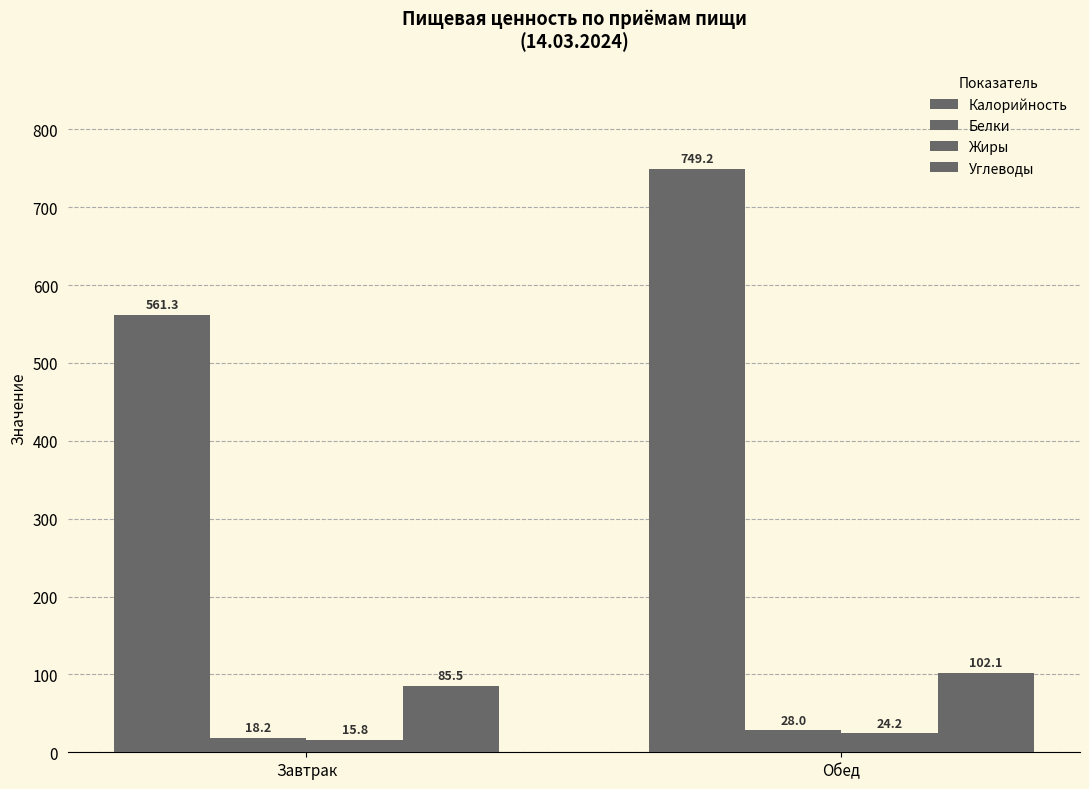

Reading left to right, list all the values displayed in this chart.

Калорийность: 561.3	749.2
Белки: 18.2	28.0
Жиры: 15.8	24.2
Углеводы: 85.5	102.1